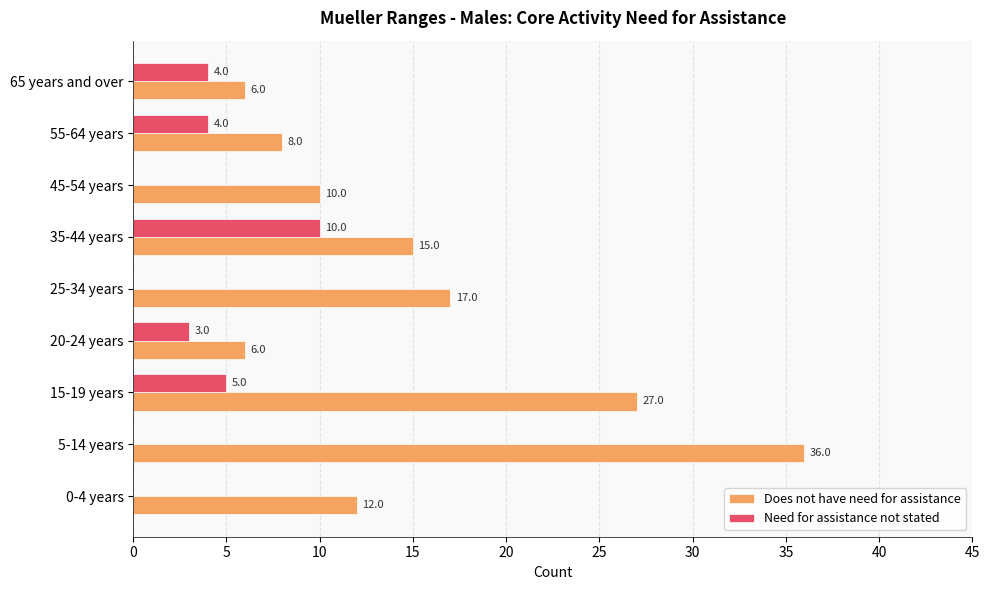

Is it true that Need for assistance not stated equals 3 at 20-24 years?

True